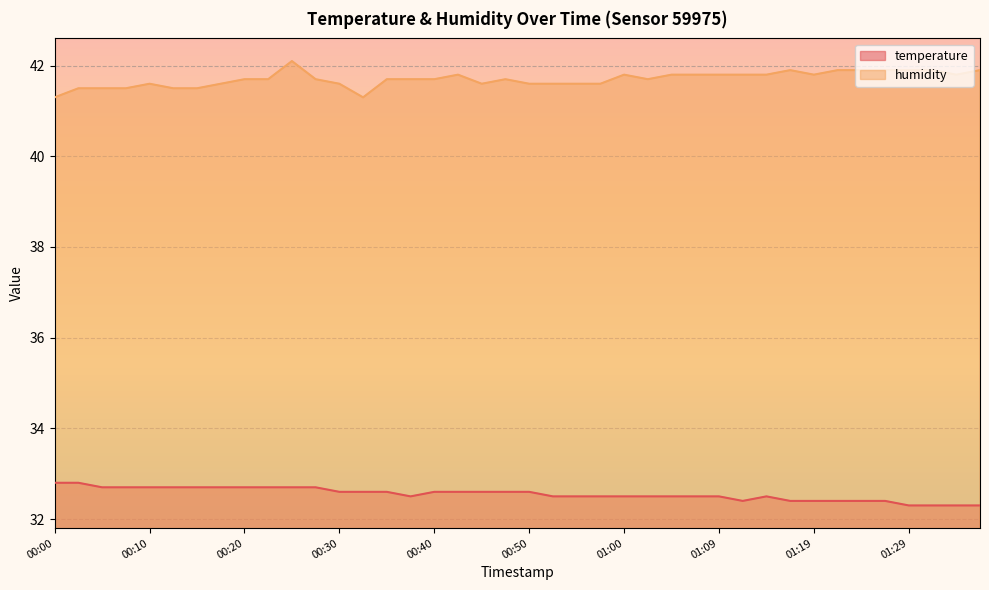

Read the temperature value at 00:50.

32.6